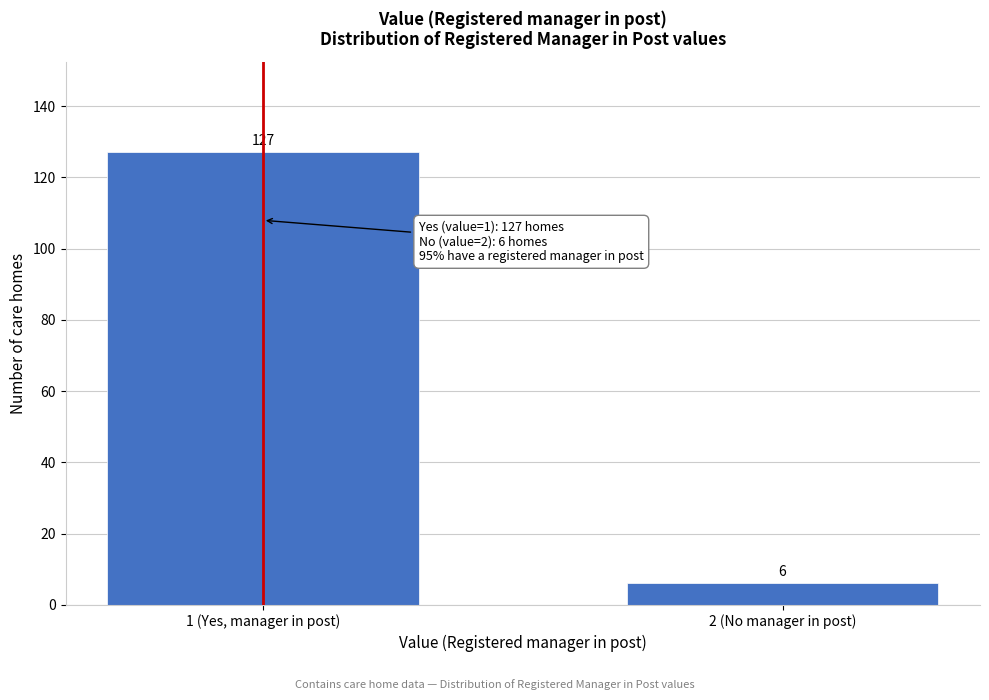

Reading left to right, what are all the values shown in this chart?

1 (Yes, manager in post)=127	2 (No manager in post)=6